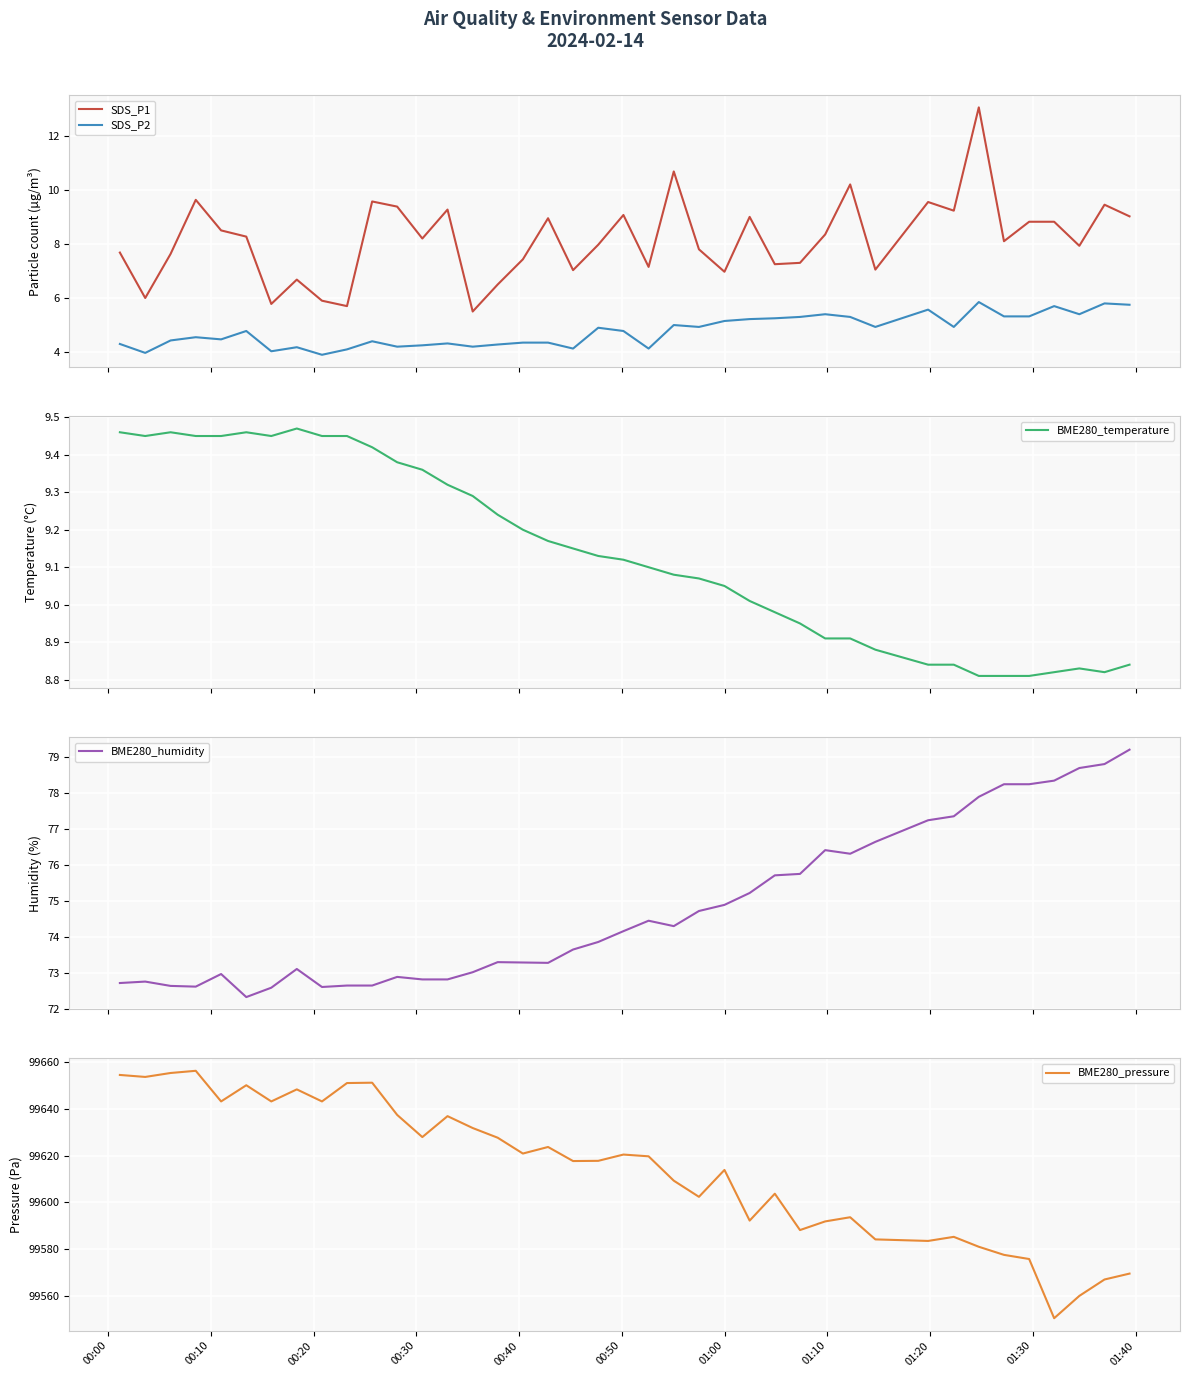

True or false: SDS_P1 and SDS_P2 cross at least once.

False